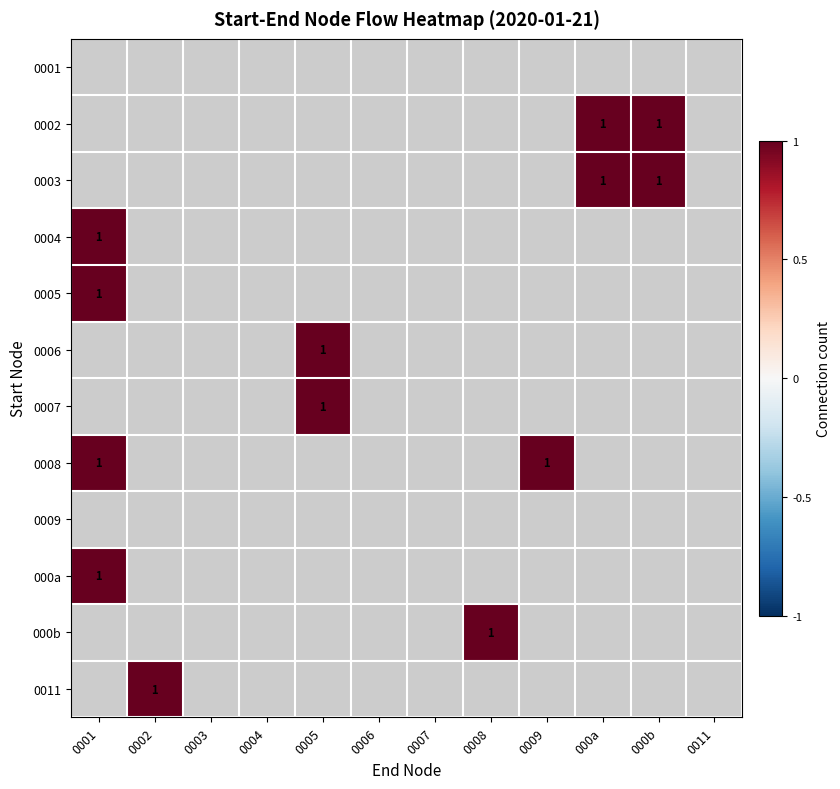

The 000b series shows 1 at 0008. True or false?

True